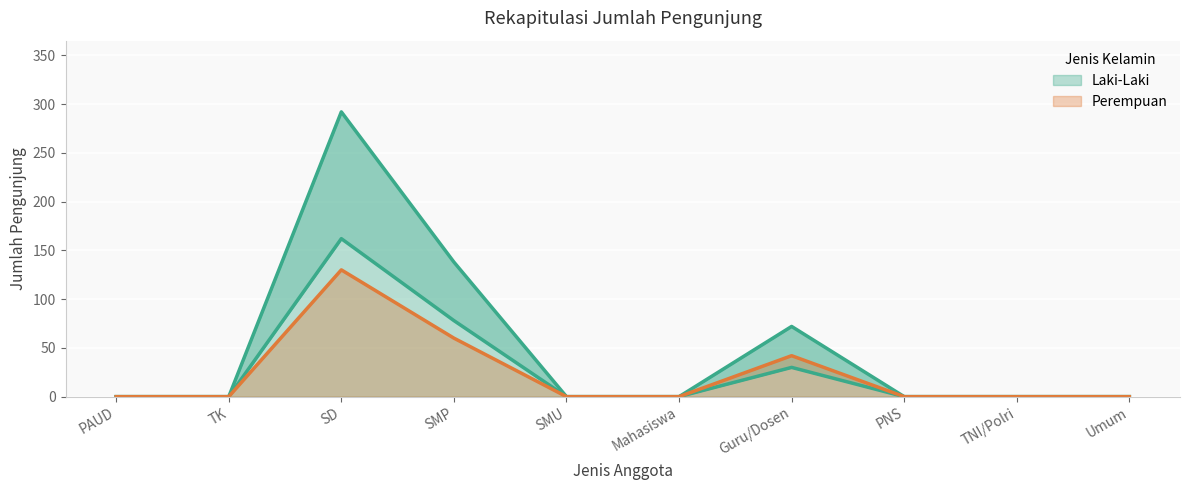

List the series in order of their overall mean, lowest first.

Perempuan, Laki-Laki